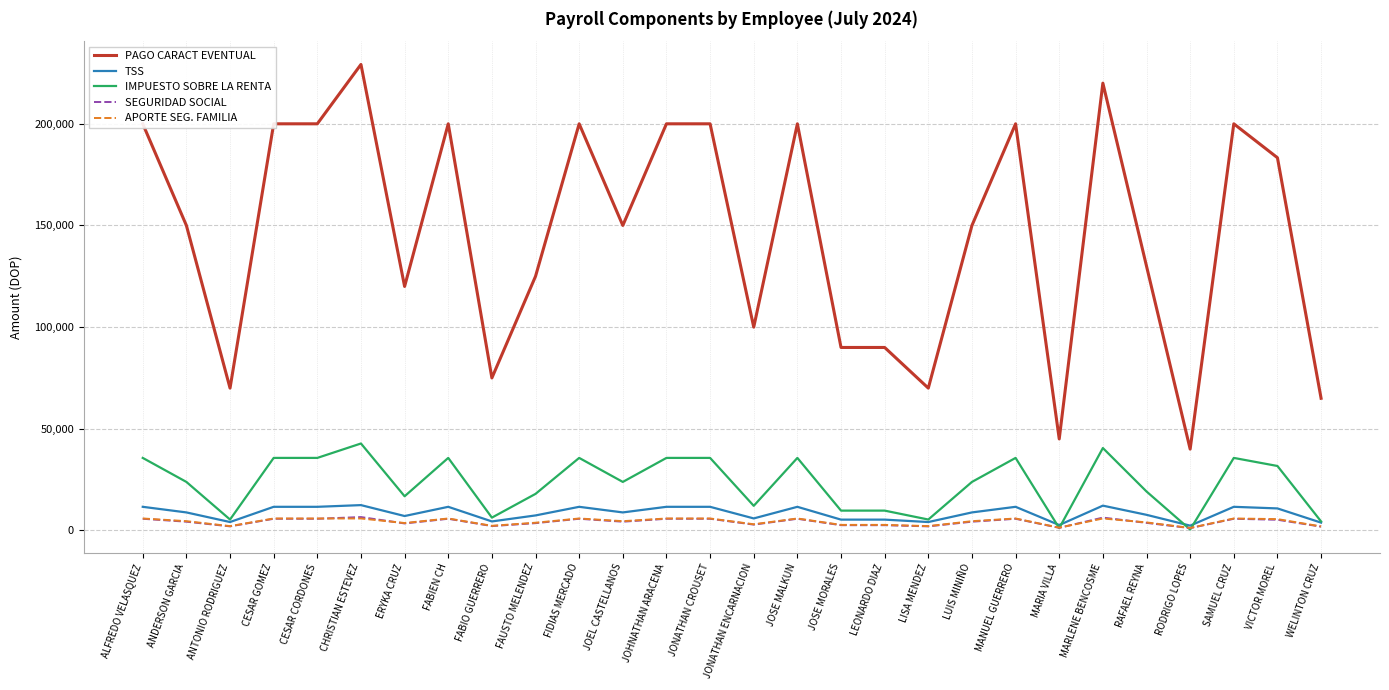

Is the value of PAGO CARACT EVENTUAL at ANDERSON GARCIA greater than the value of IMPUESTO SOBRE LA RENTA at CESAR GOMEZ?

Yes